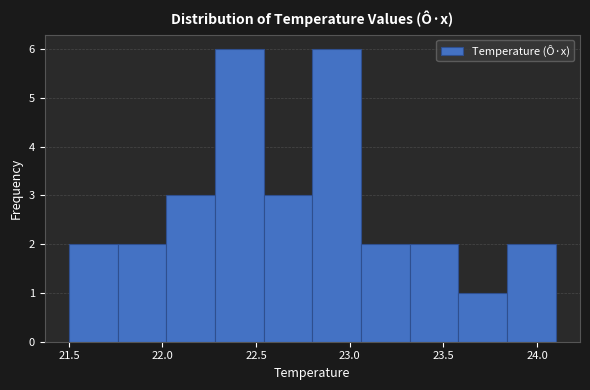

How tall is the bar that spans 23.32 to 23.58 on the x-axis? Neither the bar edges nor the heights are printed on the chart, so give them approximately, as read against the axes.

2